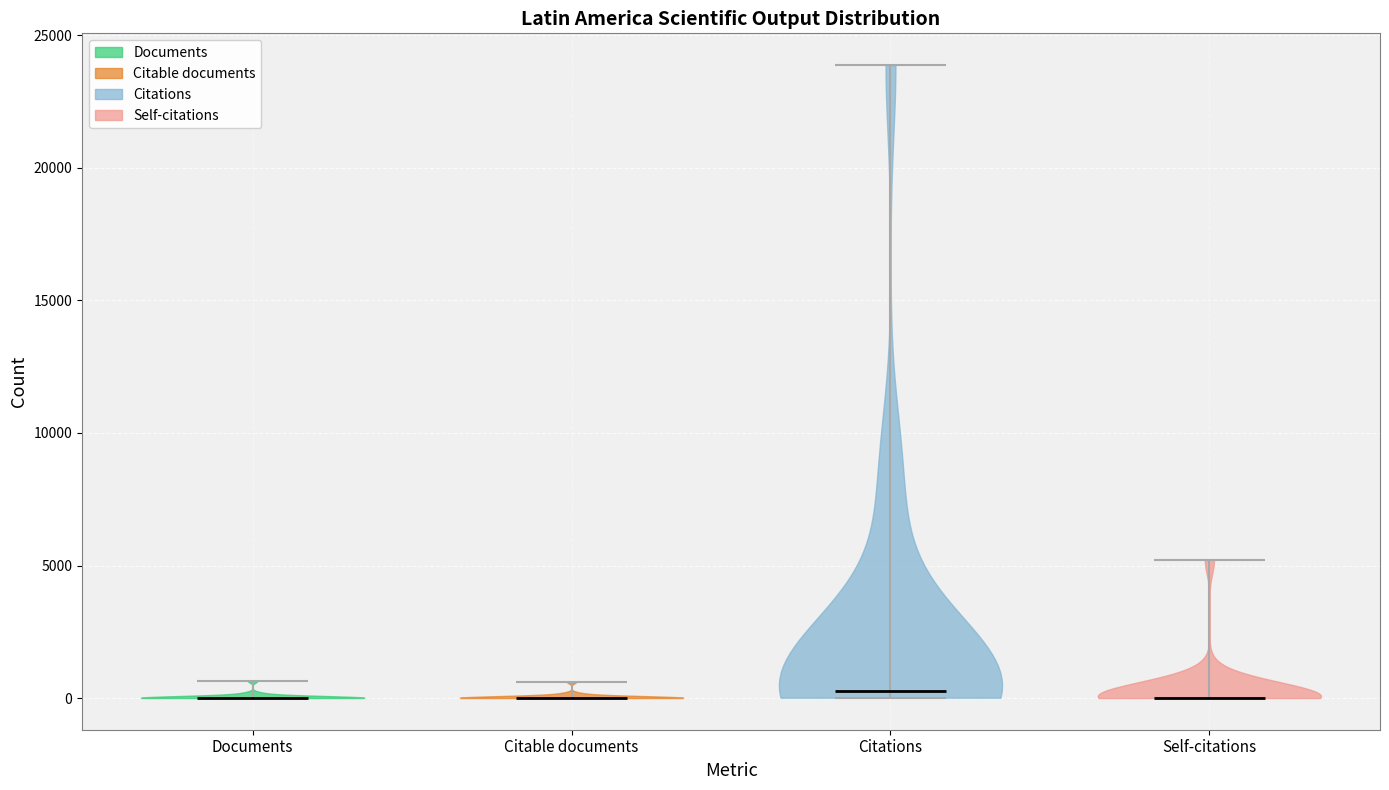

Where does the median line of the violin for Citations sit on the y-axis? The values are not printed on the chart, so give them approximately, as read against the axis.

500